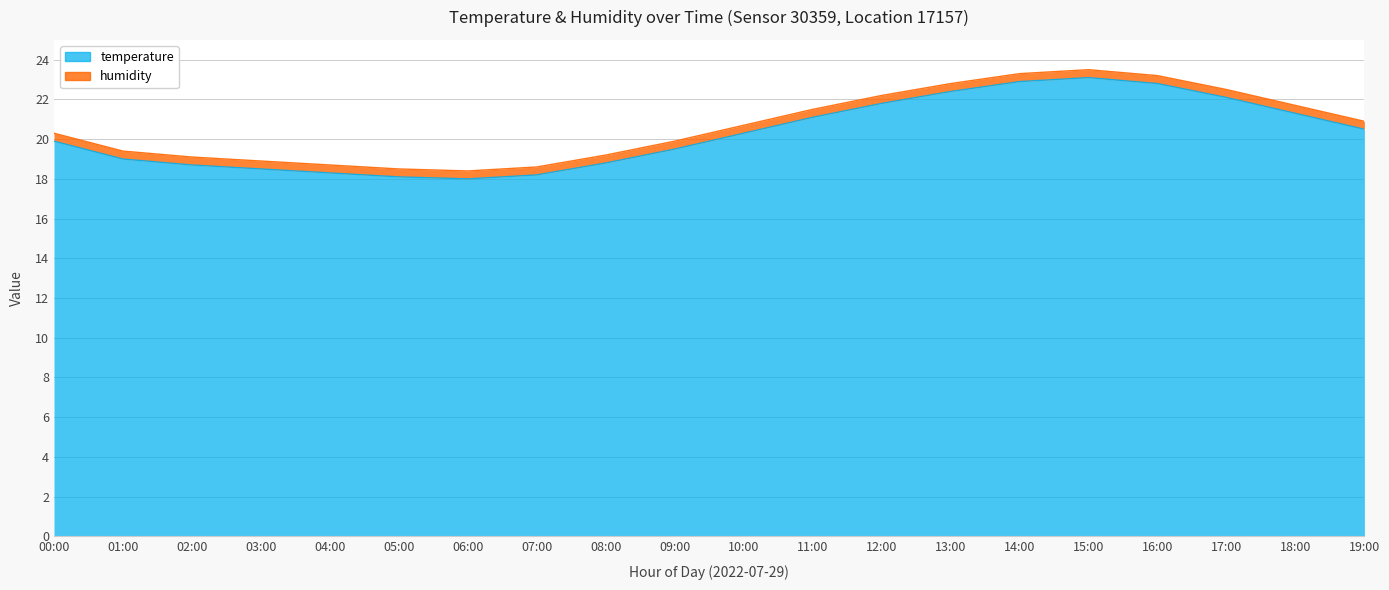

Reading left to right, what are all the values shown in this chart?

19.9	19.0	18.7	18.5	18.3	18.1	18.0	18.2	18.8	19.5	20.3	21.1	21.8	22.4	22.9	23.1	22.8	22.1	21.3	20.5